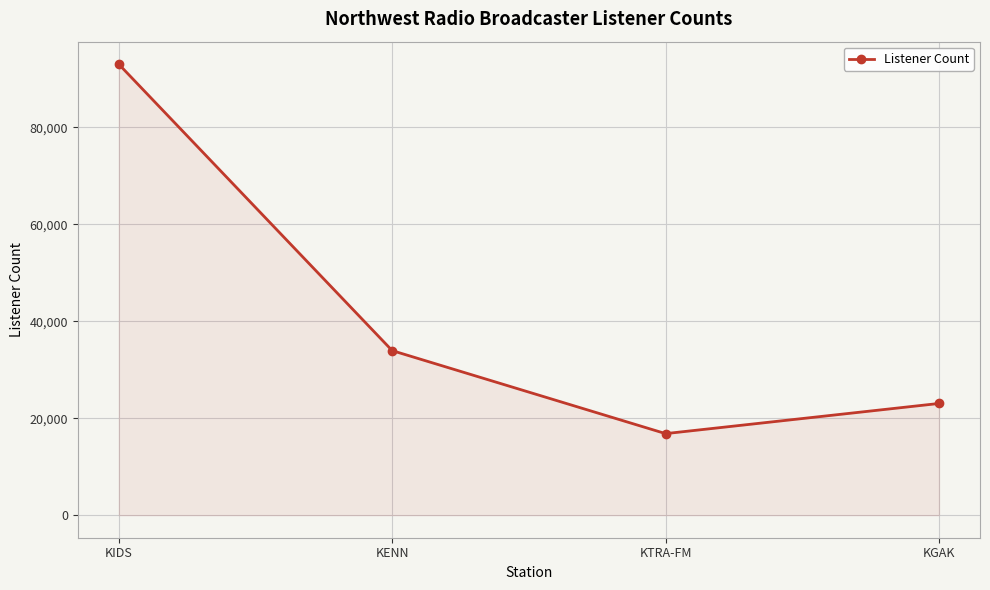

What is the difference between the second highest and second lowest values?

10903